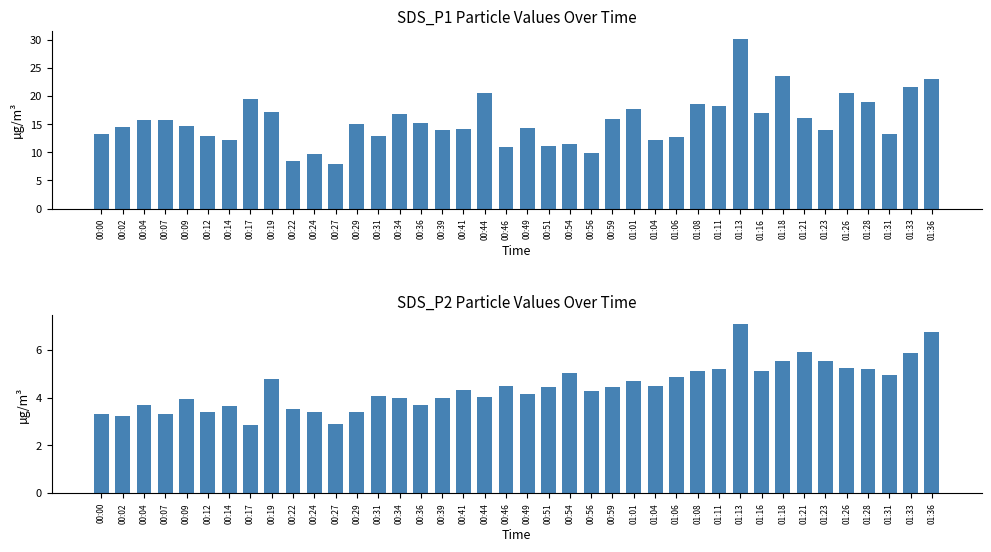

What is the difference between the maximum and second lowest values in the SDS_P1 series?

21.6